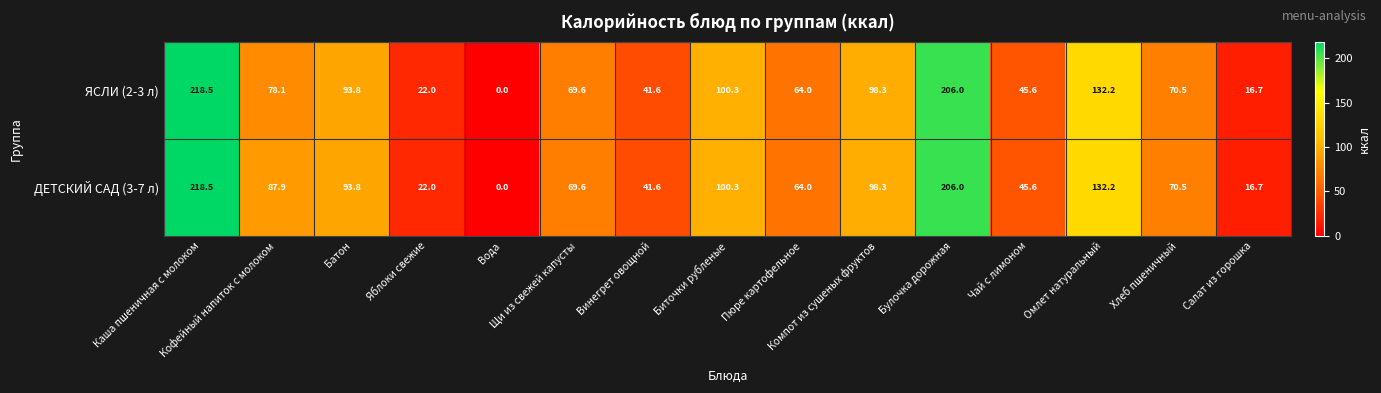

How many distinct data groups are displayed?

2